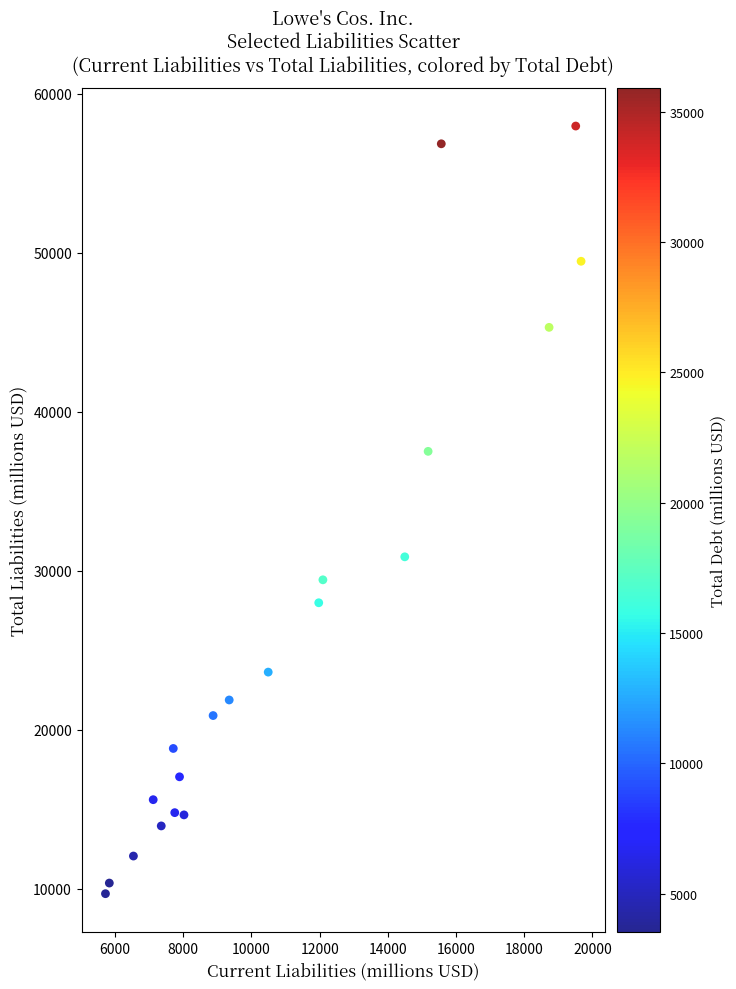

What Y value in the scatter plot is closest to 33818?

30864